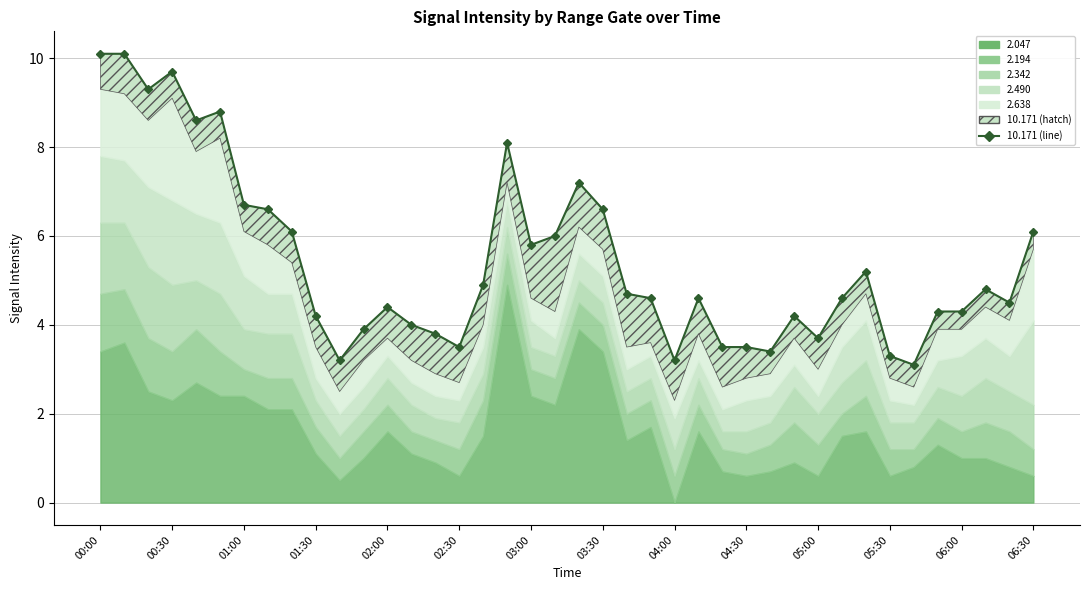

What value does the data have at 26?

3.5